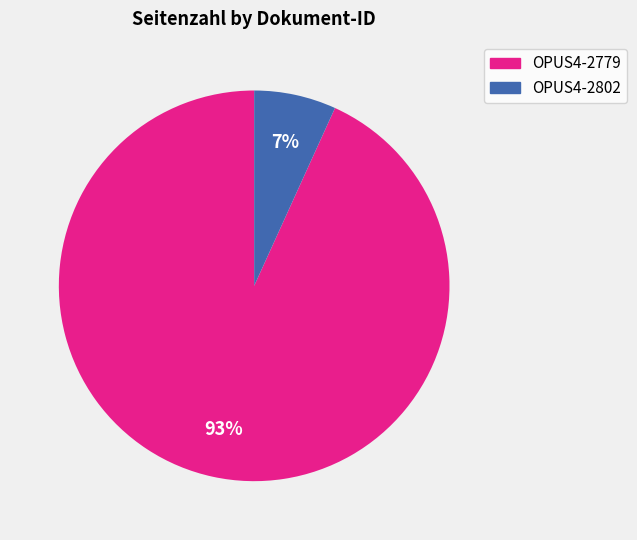

To the nearest percent, what is the difference between the largest and smallest slice percentages?

86%